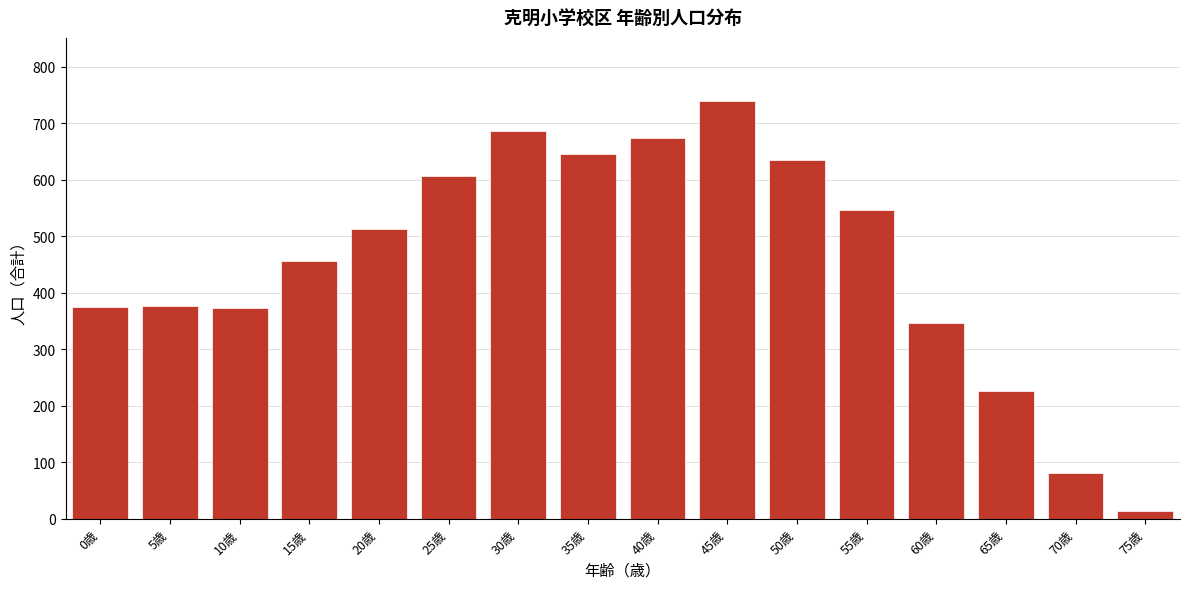

What is the difference between the maximum and minimum values?

726